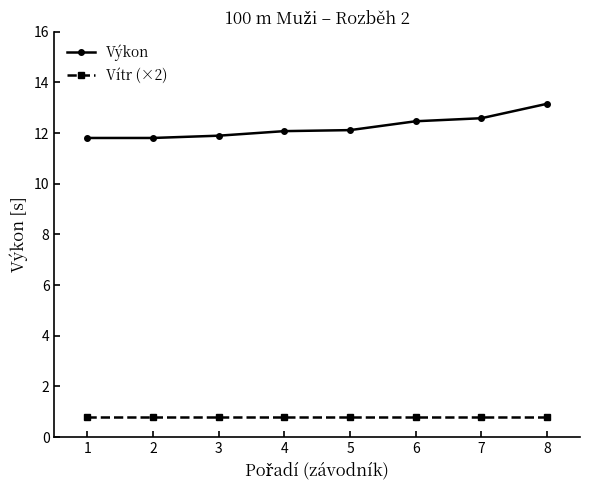

Reading left to right, list all the values displayed in this chart.

Výkon: 1=11.8	2=11.8	3=11.9	4=12.1	5=12.1	6=12.5	7=12.6	8=13.2
Vítr (×2): 1=0.8	2=0.8	3=0.8	4=0.8	5=0.8	6=0.8	7=0.8	8=0.8